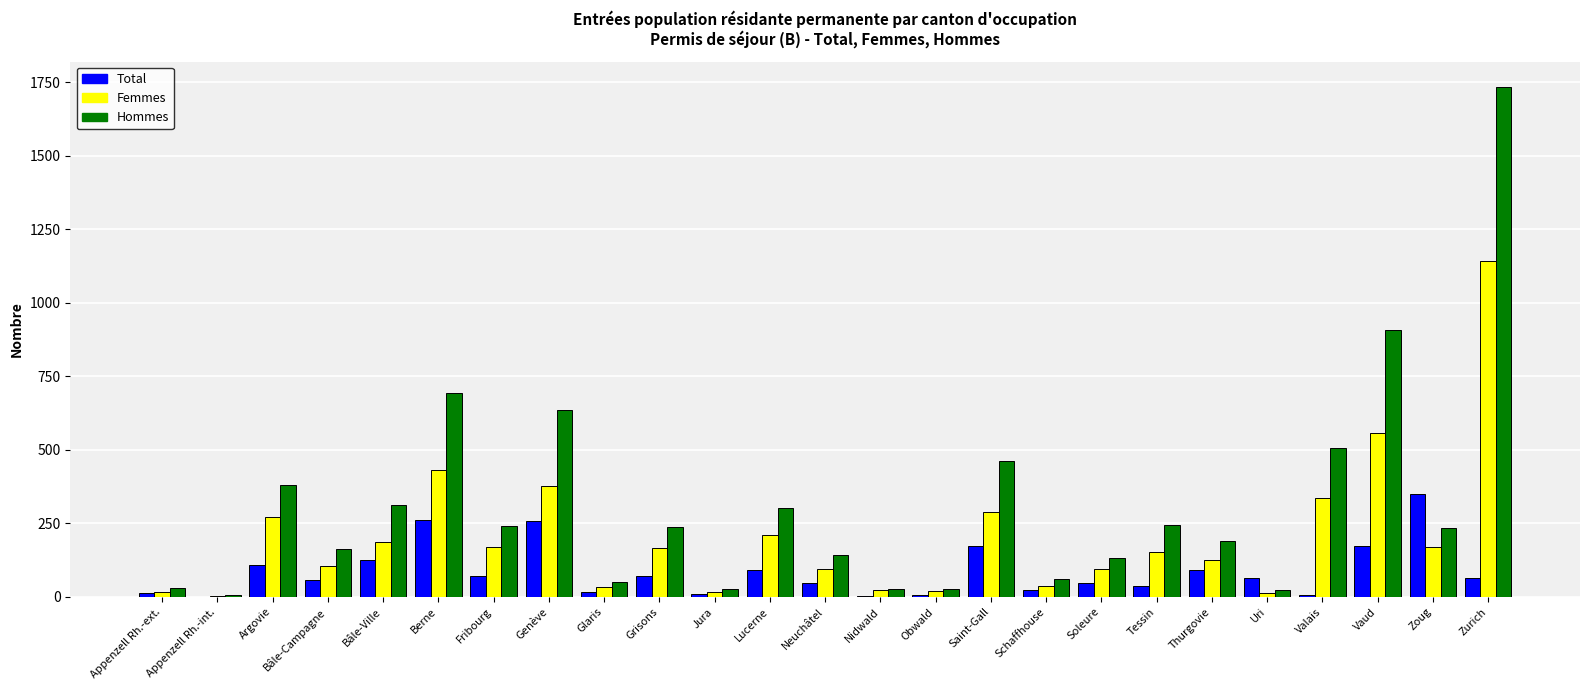

What is the sum of all Total values?

7770